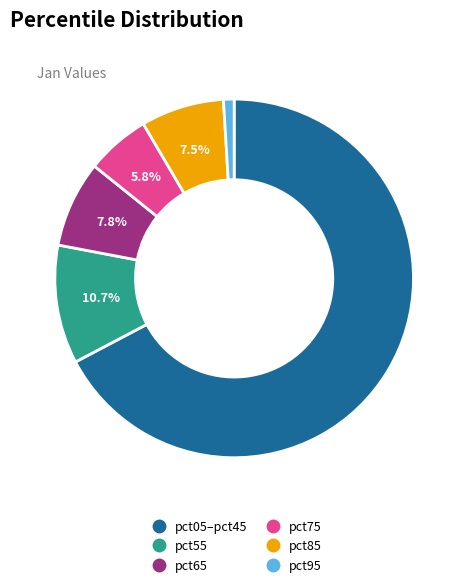

Is there a majority slice in this chart?

Yes